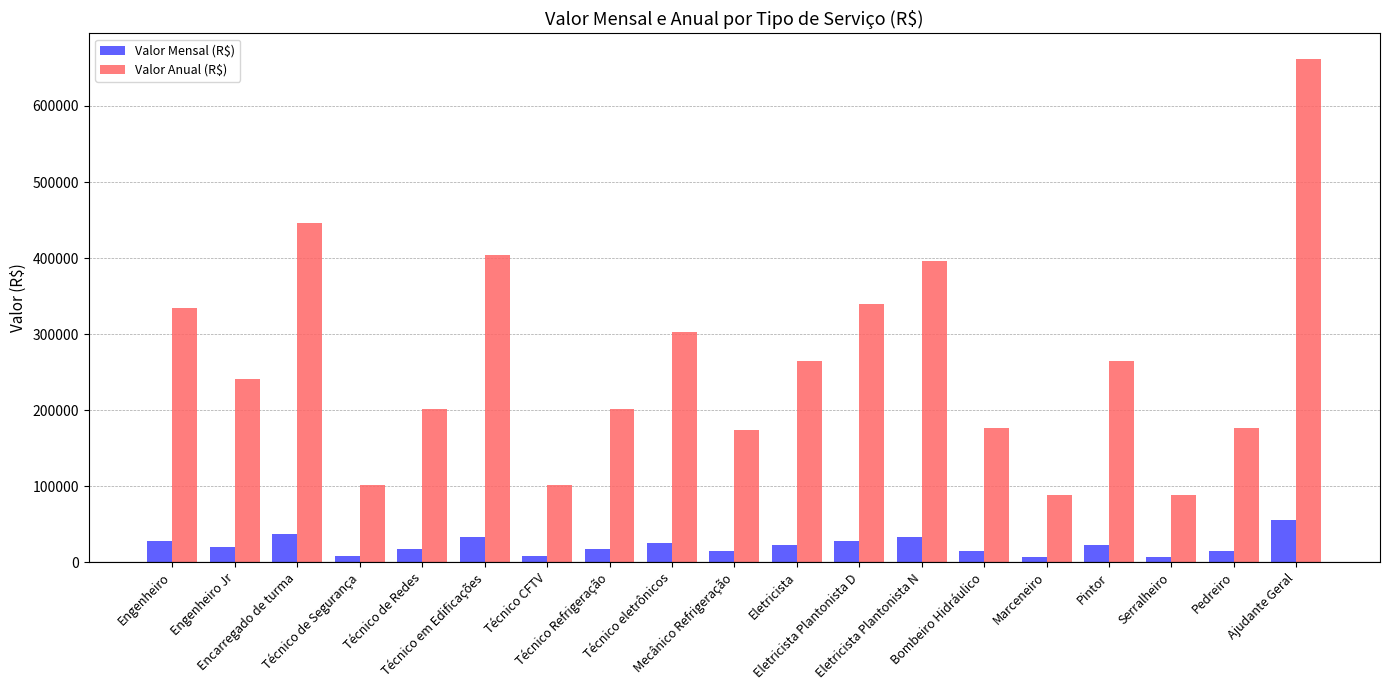

Which series has the widest spread of values?

Valor Anual (R$)